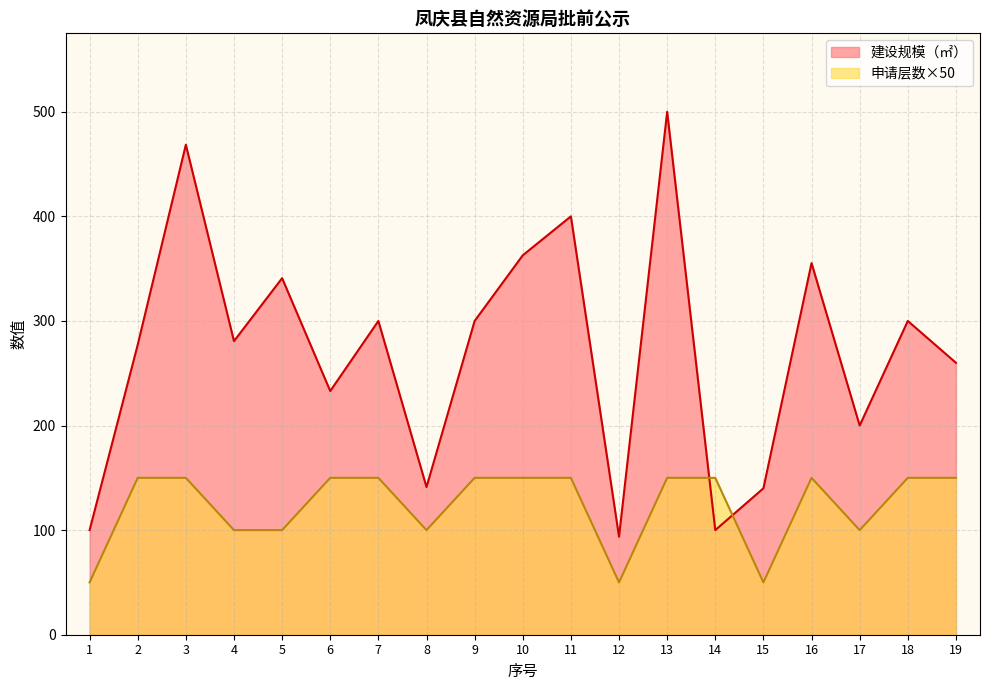

How many values in the 建设规模（㎡） series are below 280?

9